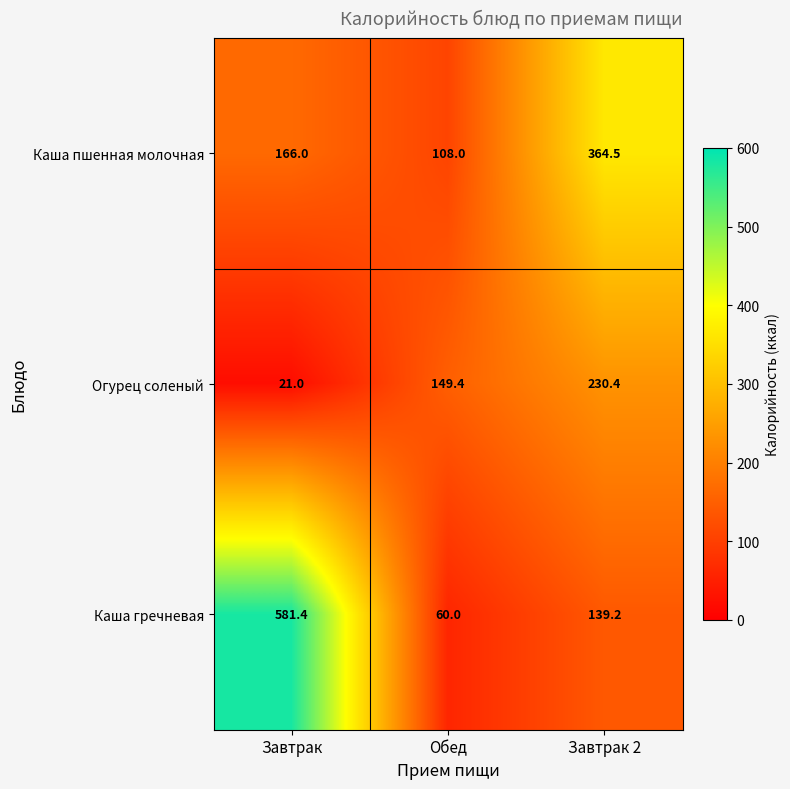

The value of Огурец соленый at Завтрак is 21.0. True or false?

True